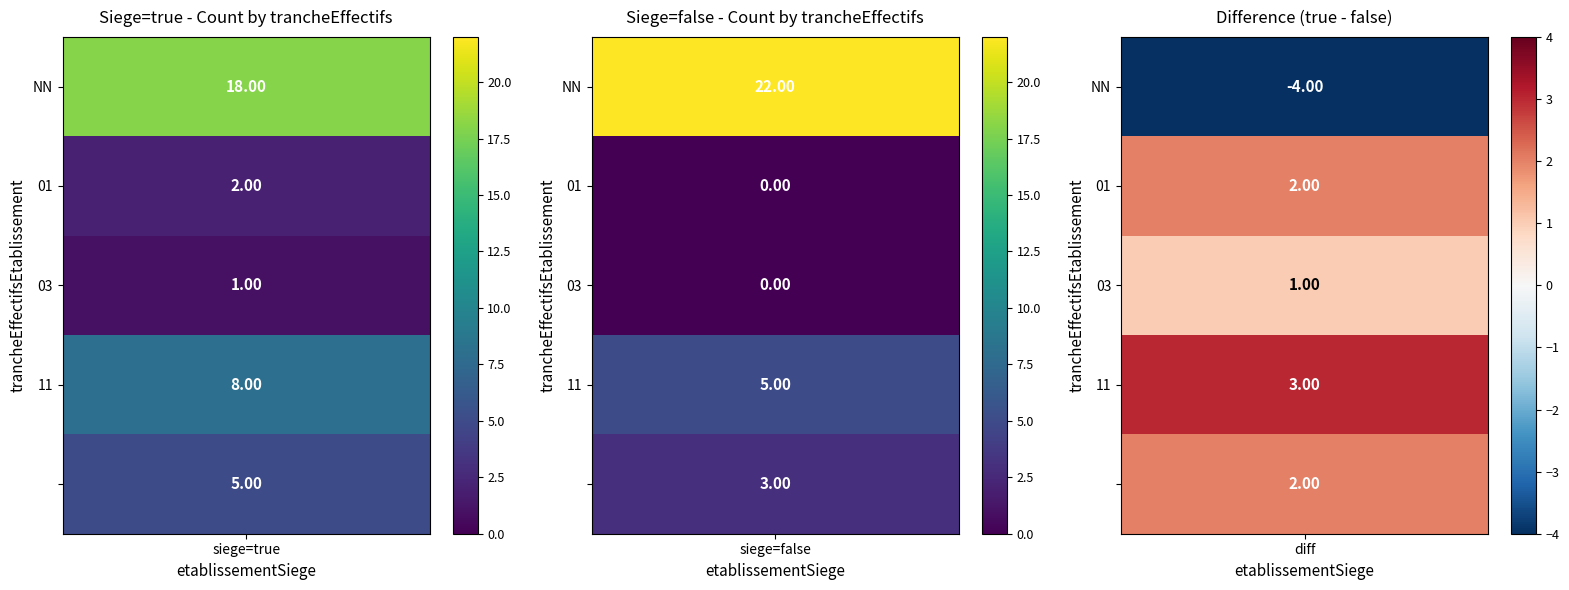

What is the greatest value displayed?

22